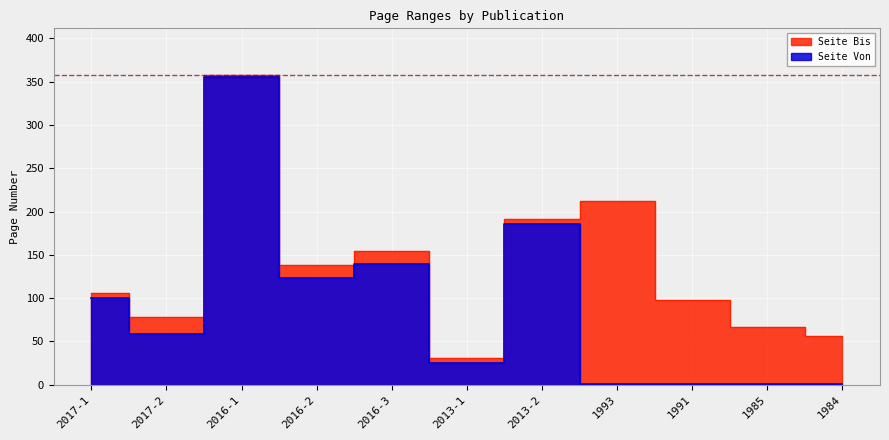

True or false: Seite Bis has a value of 290 at 2013-2.

False